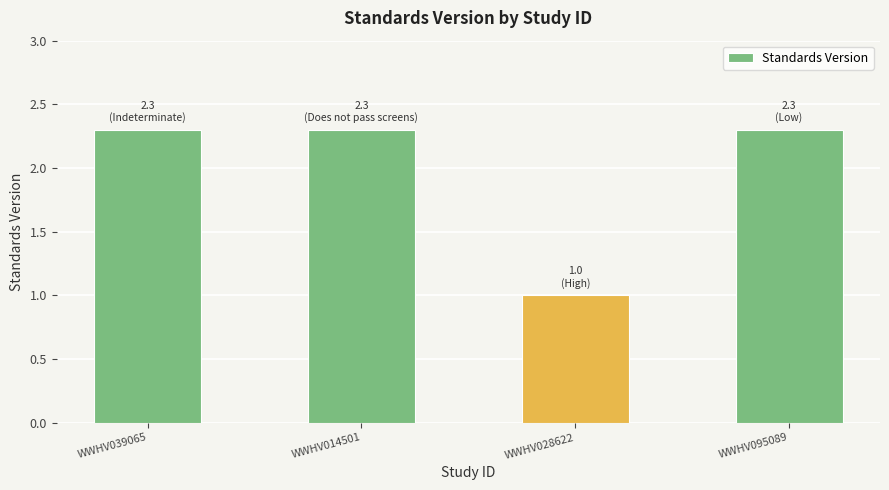

What is the label of the 2nd bar from the right?

WWHV028622